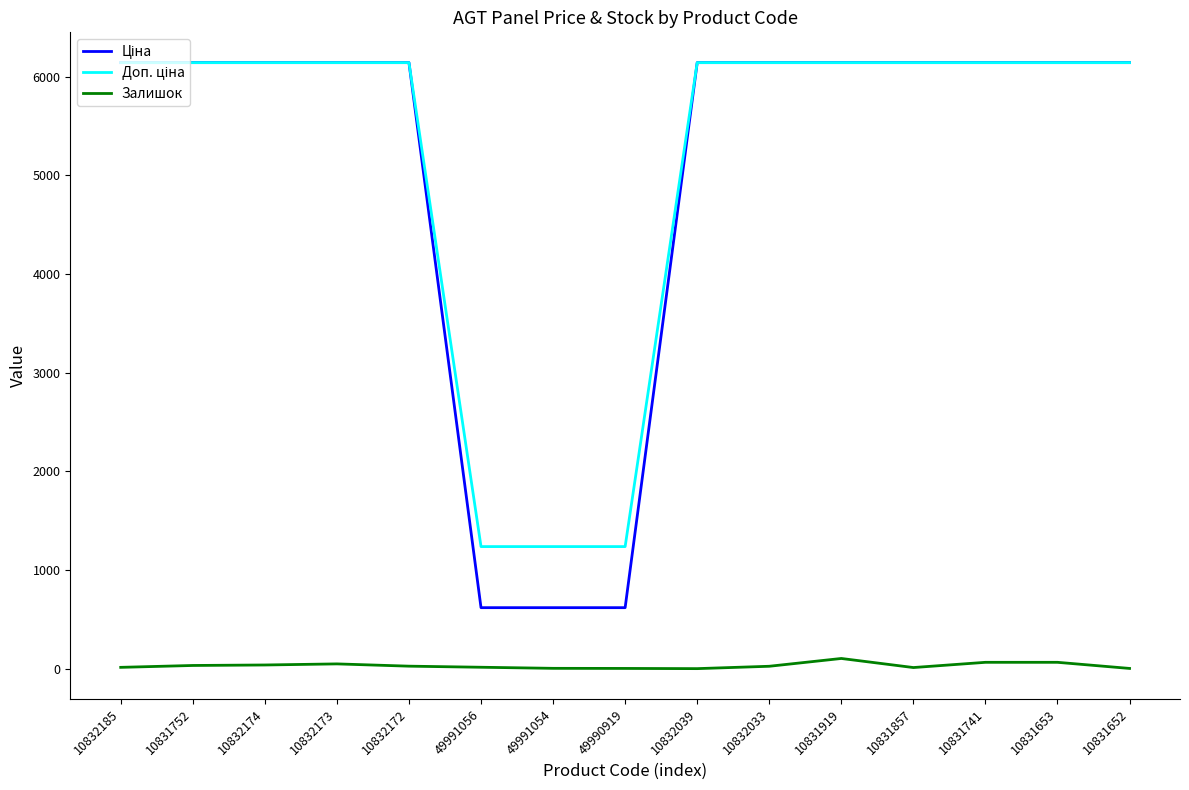

Where is Залишок nearest to the value 52?

10832173